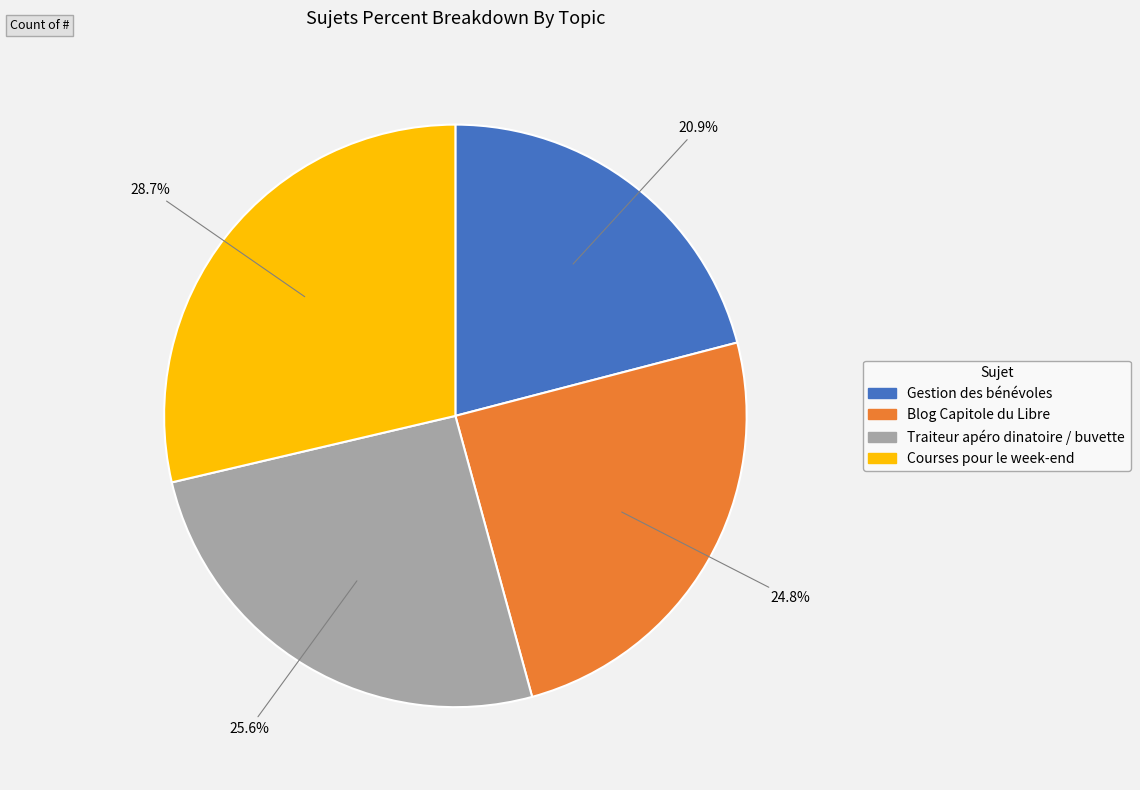

To the nearest percent, what is the average slice percentage?

25%